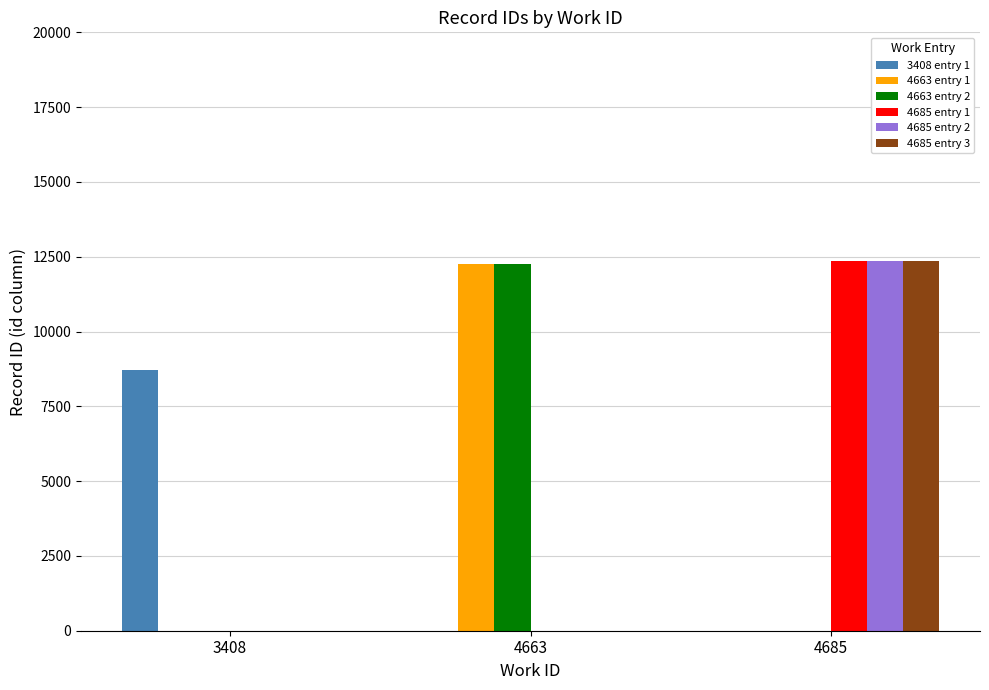

Are the bars grouped side by side (vs. stacked)?

Yes